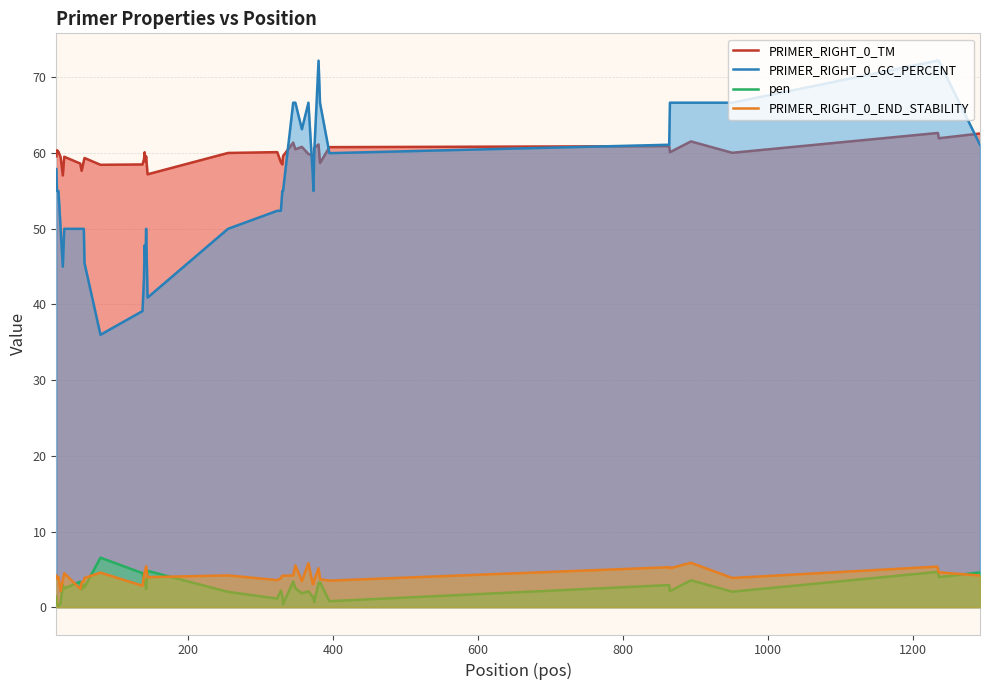

True or false: PRIMER_RIGHT_0_TM and pen cross at least once.

False